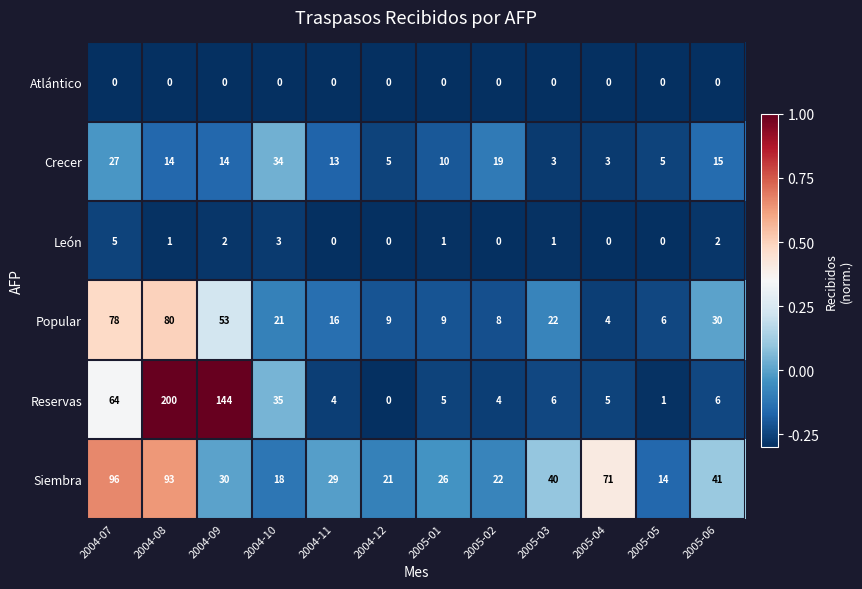

Which series has the largest range (max minus min)?

Reservas